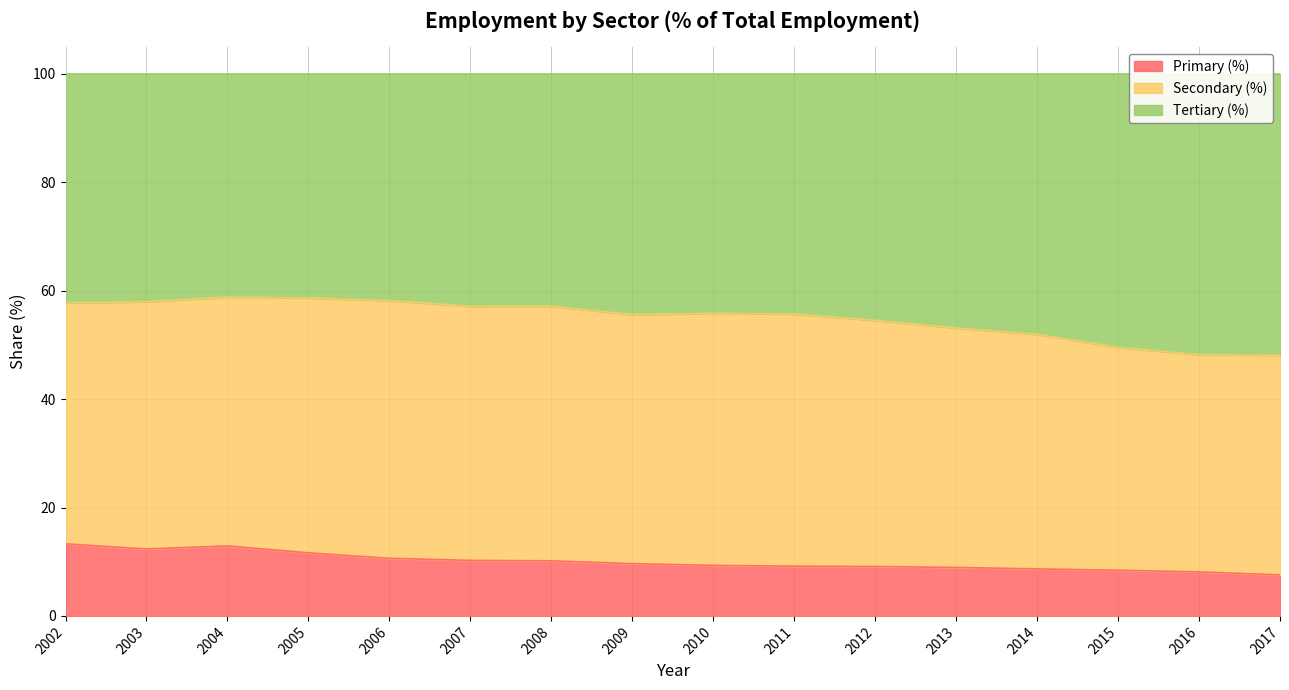

True or false: Primary (%) has a value of 8.9 at 2013.

True